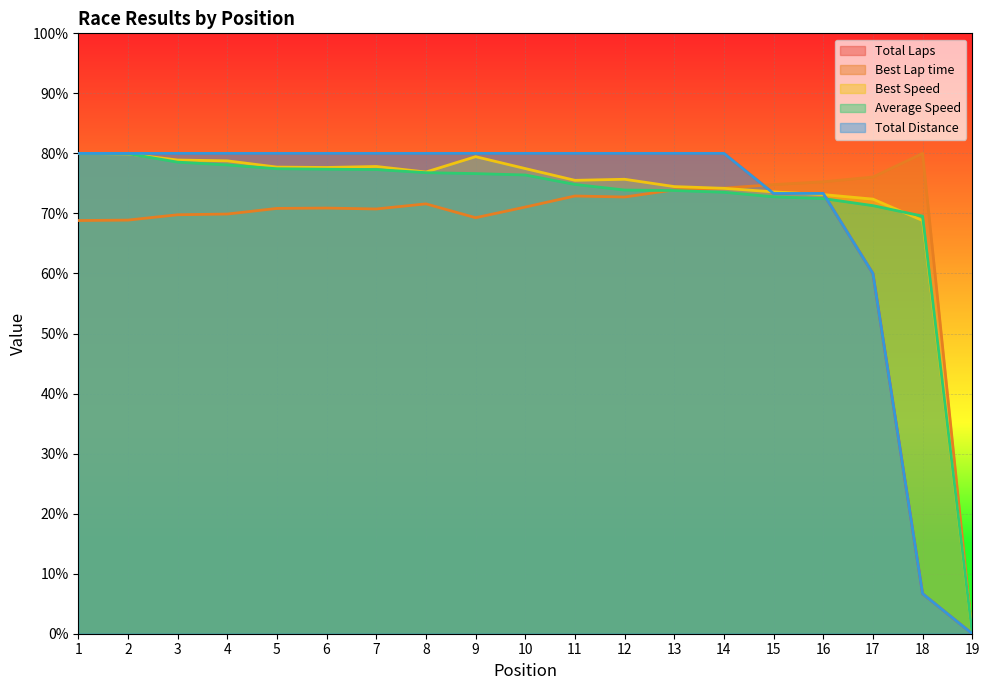

List the series in order of their peak value, lowest first.

Total Laps, Best Lap time, Best Speed, Average Speed, Total Distance